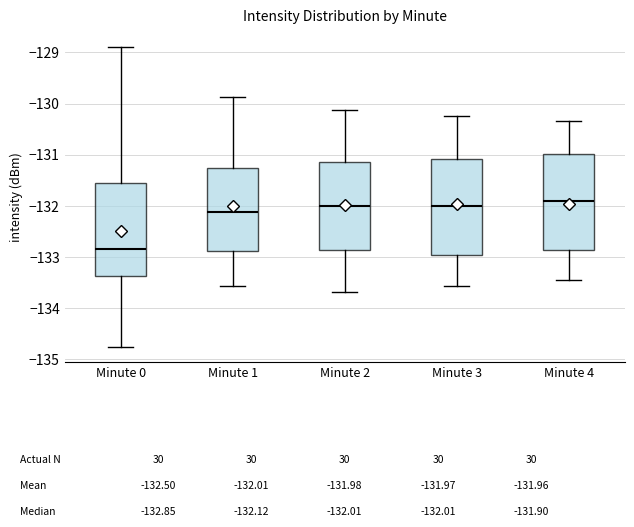

Which box has the highest median line?

Minute 4